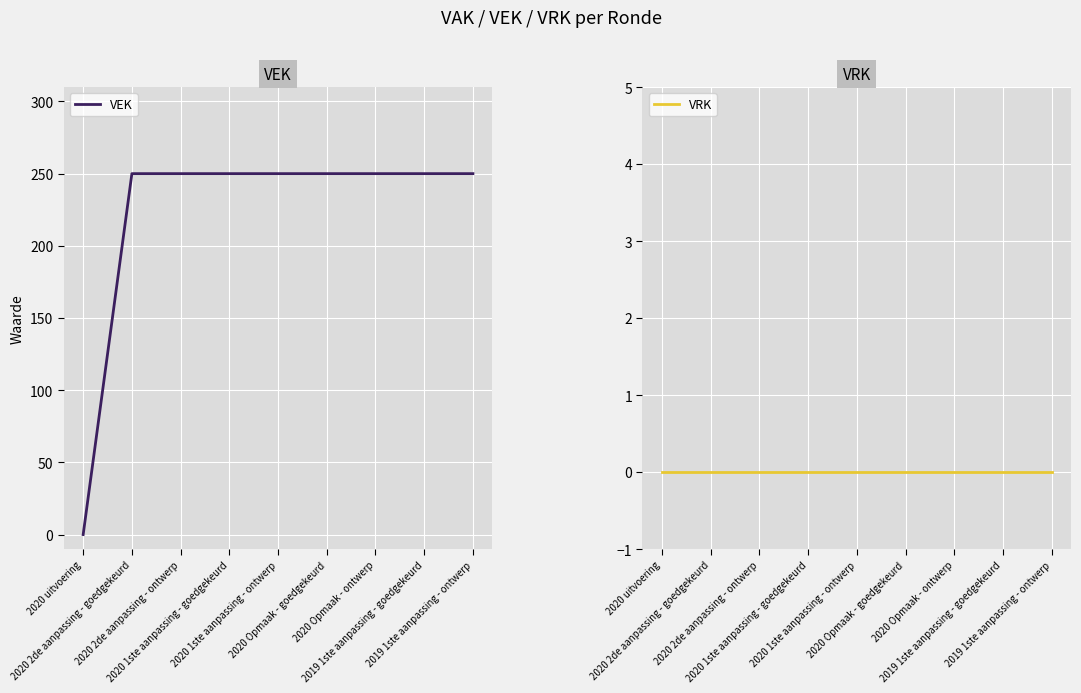

Reading left to right, transcribe all the data shown in this chart.

VEK: 2020 uitvoering=0	2020 2de aanpassing - goedgekeurd=250	2020 2de aanpassing - ontwerp=250	2020 1ste aanpassing - goedgekeurd=250	2020 1ste aanpassing - ontwerp=250	2020 Opmaak - goedgekeurd=250	2020 Opmaak - ontwerp=250	2019 1ste aanpassing - goedgekeurd=250	2019 1ste aanpassing - ontwerp=250
VRK: 2020 uitvoering=0	2020 2de aanpassing - goedgekeurd=0	2020 2de aanpassing - ontwerp=0	2020 1ste aanpassing - goedgekeurd=0	2020 1ste aanpassing - ontwerp=0	2020 Opmaak - goedgekeurd=0	2020 Opmaak - ontwerp=0	2019 1ste aanpassing - goedgekeurd=0	2019 1ste aanpassing - ontwerp=0